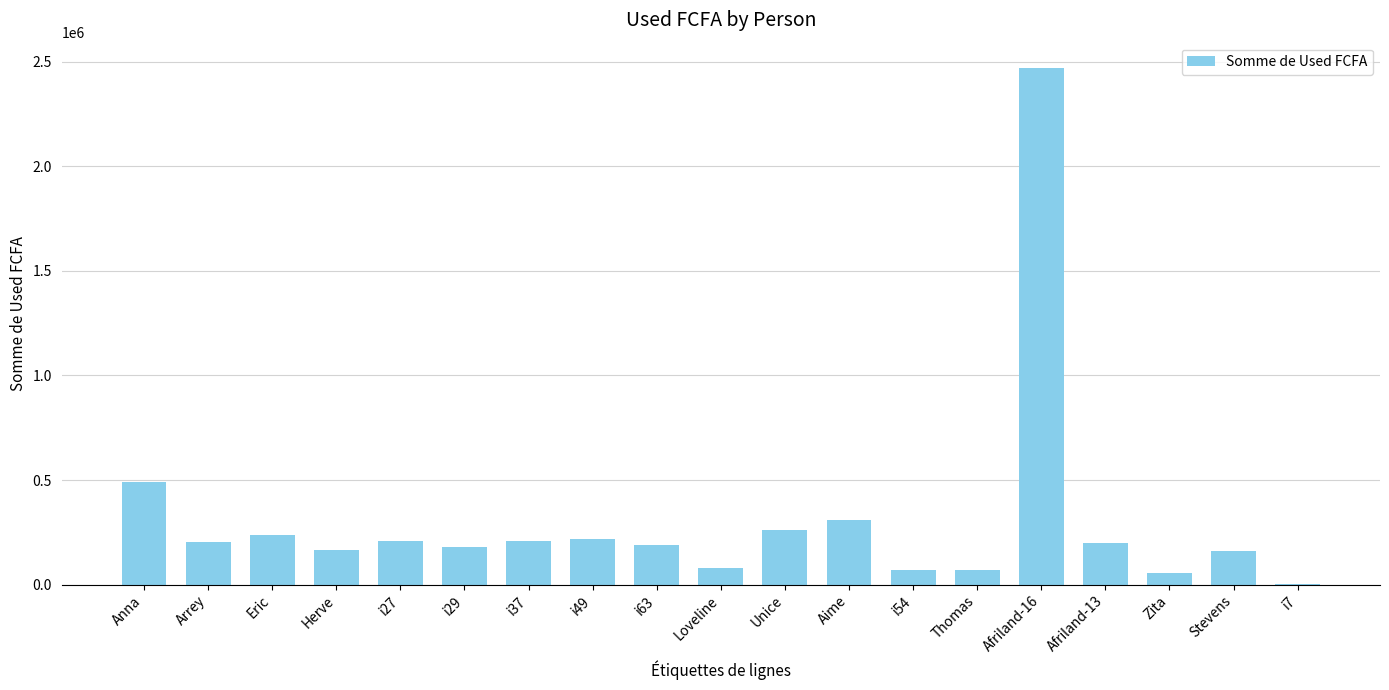

What is the sum of all values?

5786834